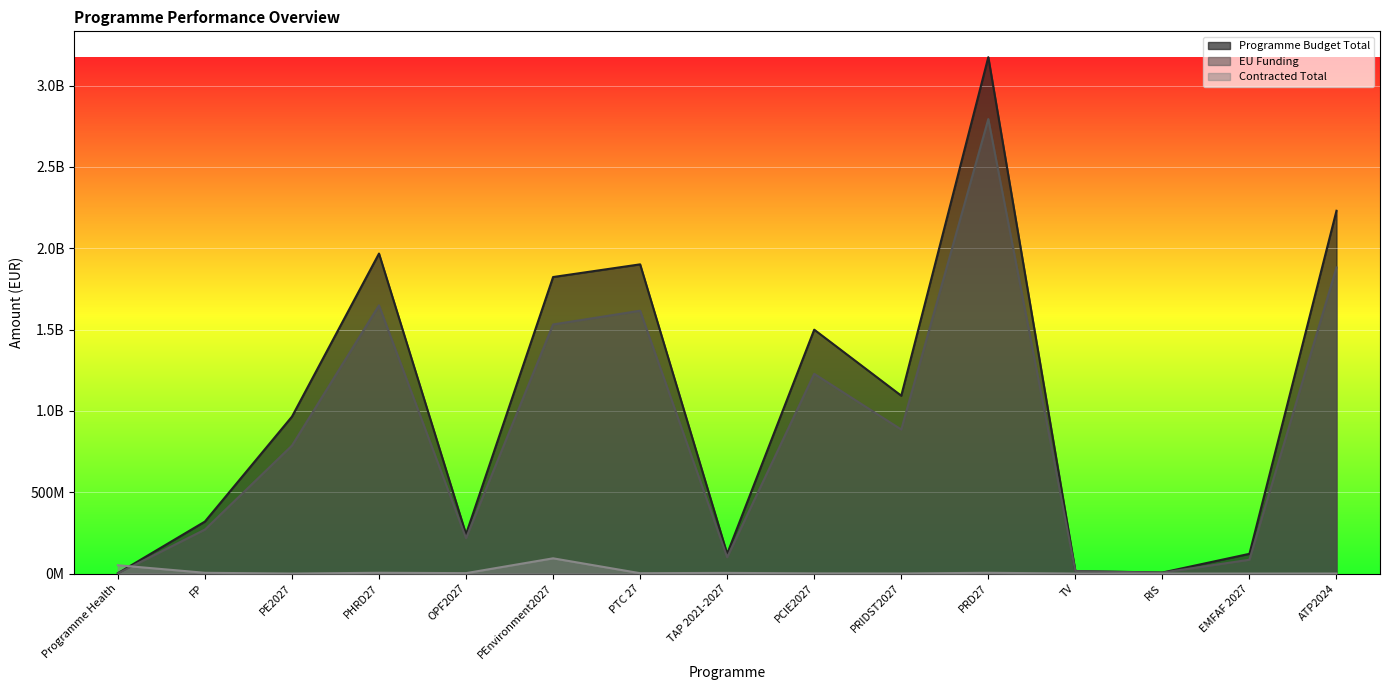

What is the greatest value displayed?

3175060538.0